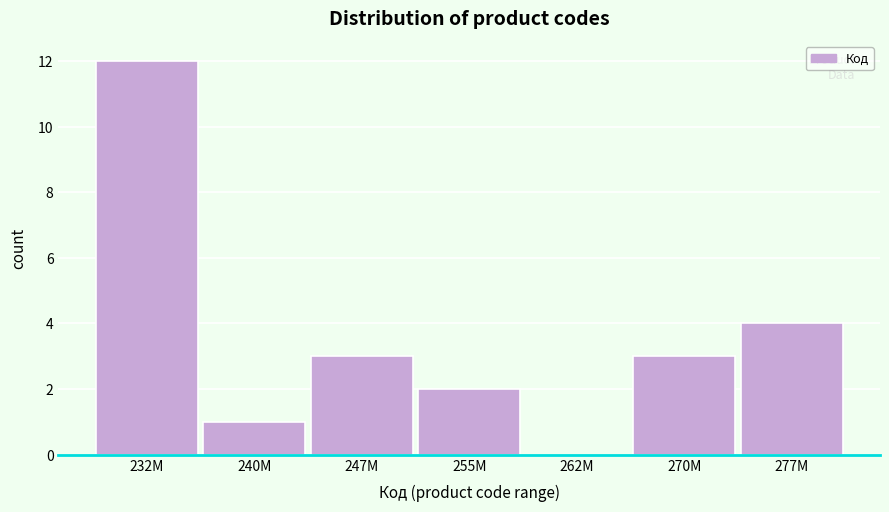

Reading right to left, transcribe all the data shown in this chart.

277M=4	270M=3	262M=0	255M=2	247M=3	240M=1	232M=12